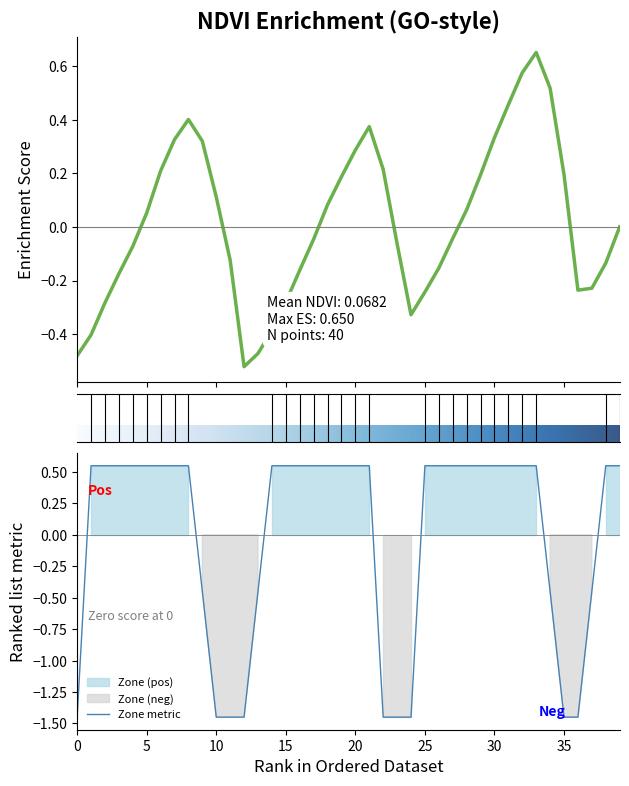

Reading left to right, list all the values displayed in this chart.

-1.4	0.6	0.6	0.6	0.6	0.6	0.6	0.6	0.6	-0.4	-1.4	-1.4	-1.4	-0.4	0.6	0.6	0.6	0.6	0.6	0.6	0.6	0.6	-1.4	-1.4	-1.4	0.6	0.6	0.6	0.6	0.6	0.6	0.6	0.6	0.6	-0.4	-1.4	-1.4	-0.4	0.6	0.6